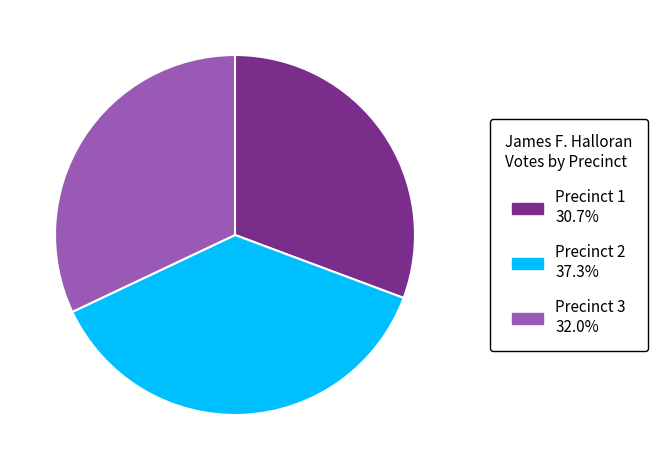

Is there a majority slice in this chart?

No